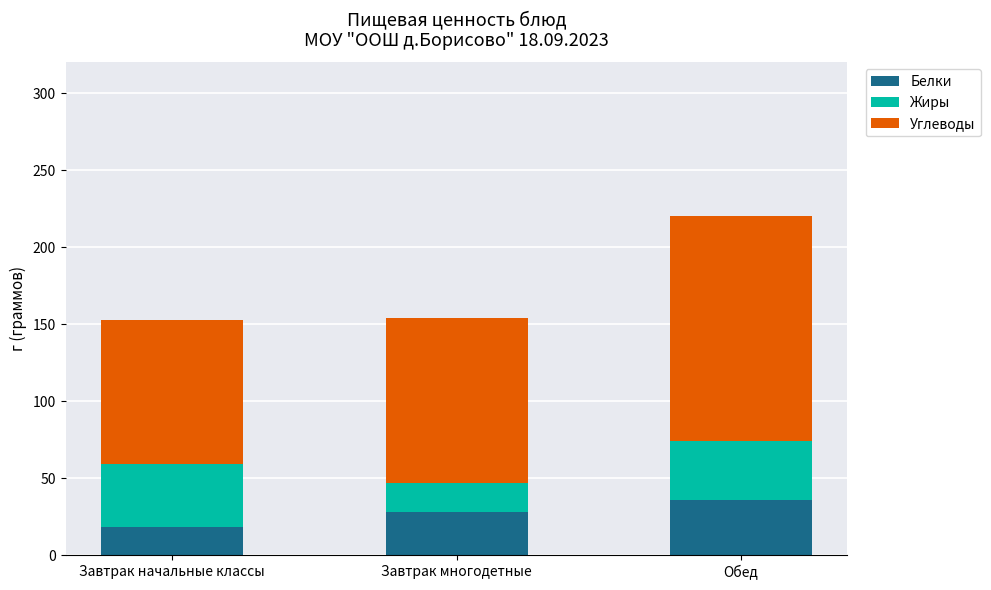

Reading left to right, transcribe the values for Белки.

Завтрак начальные классы=18	Завтрак многодетные=28	Обед=36